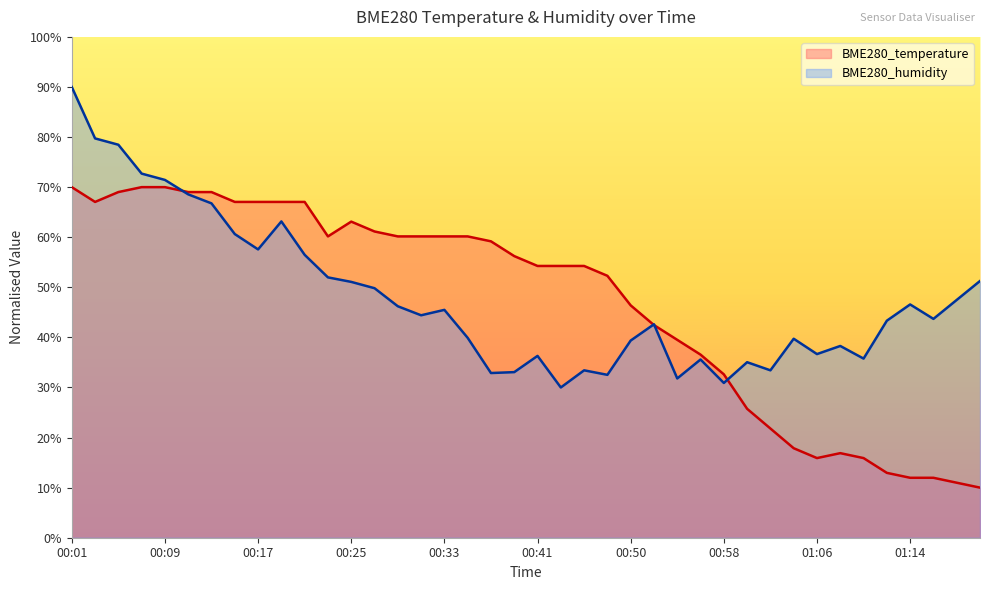

Between 00:56 and 01:20, which is larger?

00:56